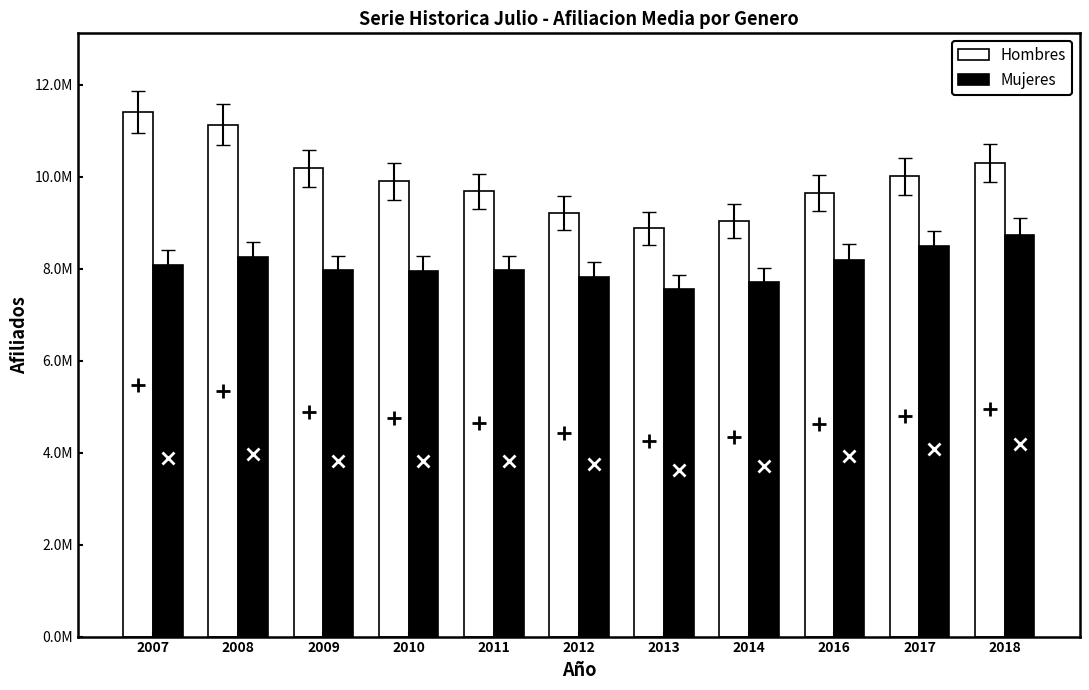

Is the value of Mujeres at 2011 greater than the value of Hombres at 2008?

No